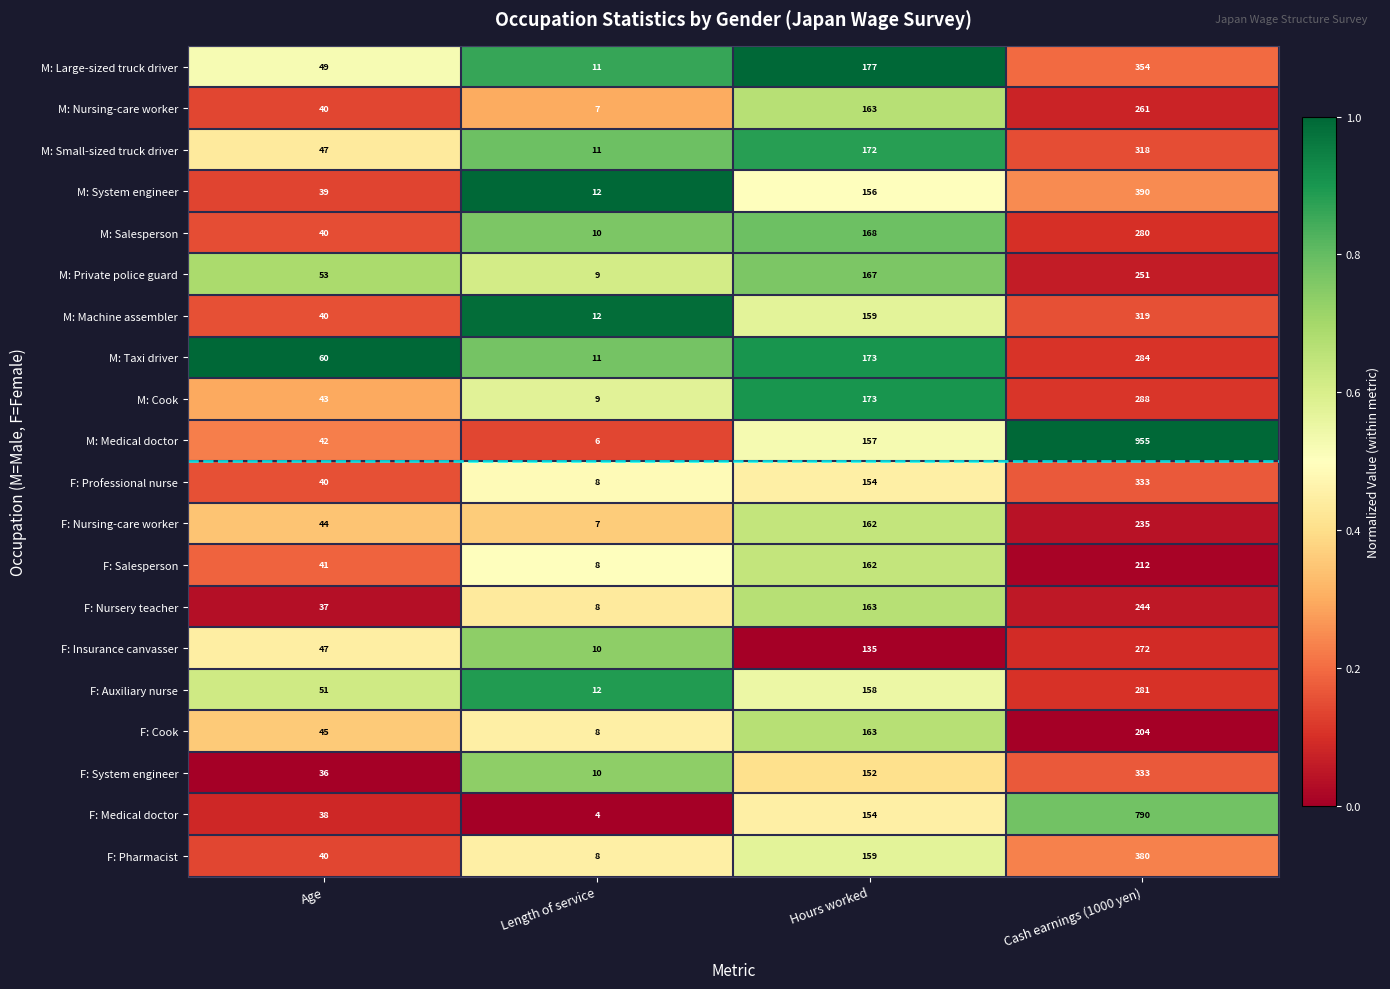

What is the total value across all series at Cash earnings (1000 yen)?

6984